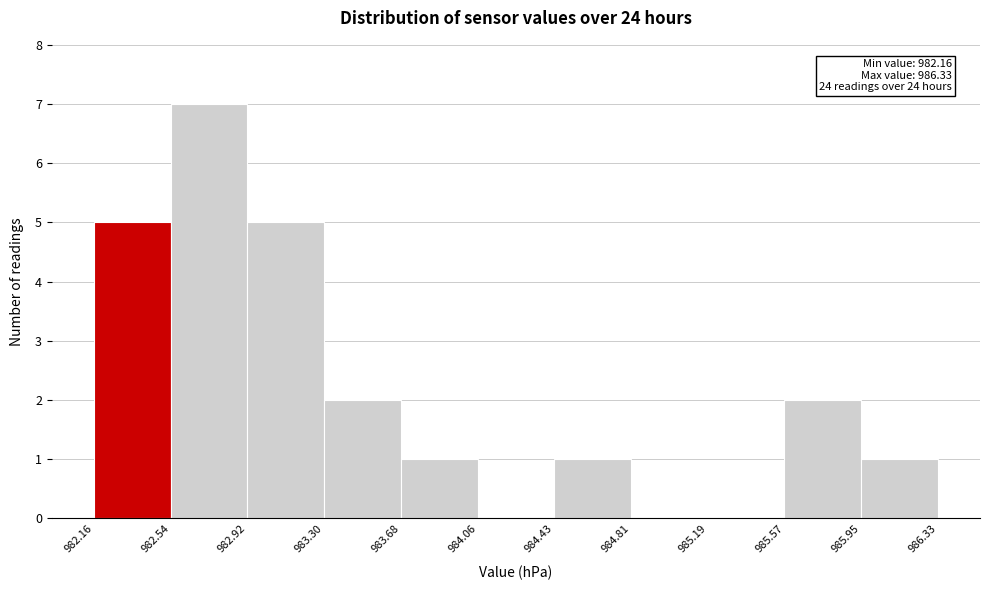

Which range on the x-axis has the tallest bar?

982.54 to 982.92